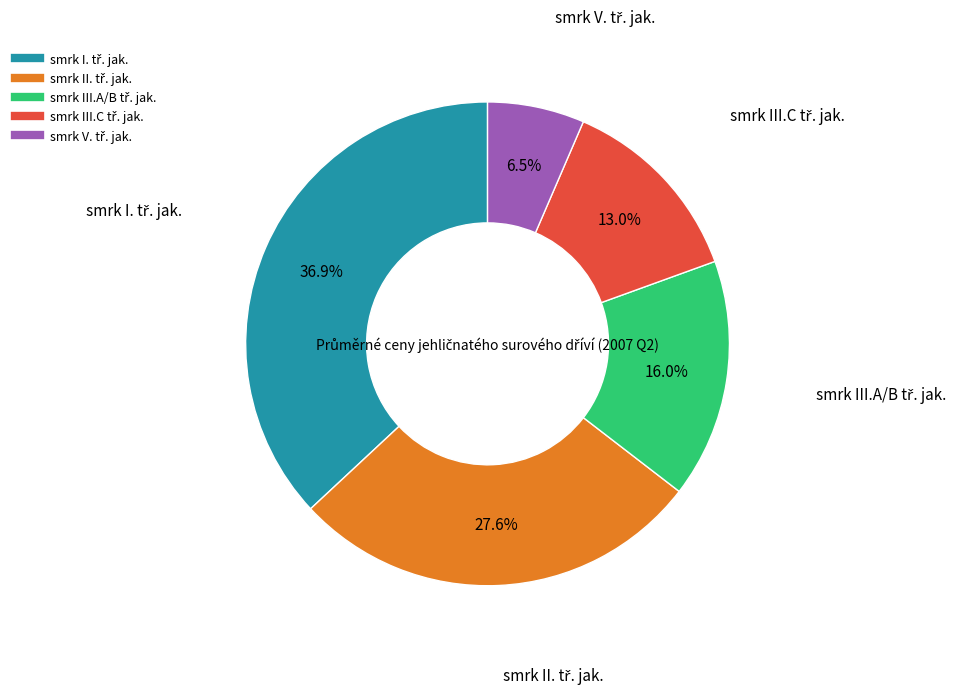

Does any single category account for the majority?

No